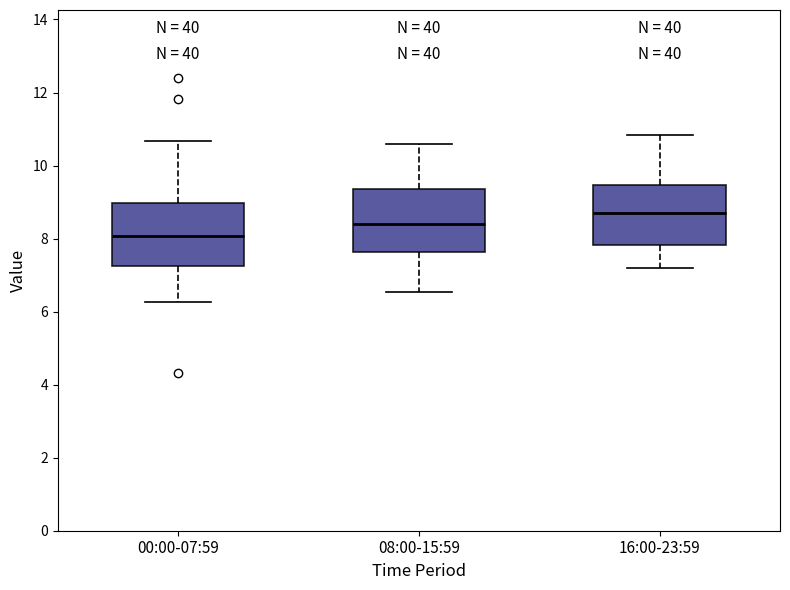

Where does the median line of the box for 16:00-23:59 sit on the y-axis? The values are not printed on the chart, so give them approximately, as read against the axis.

8.8